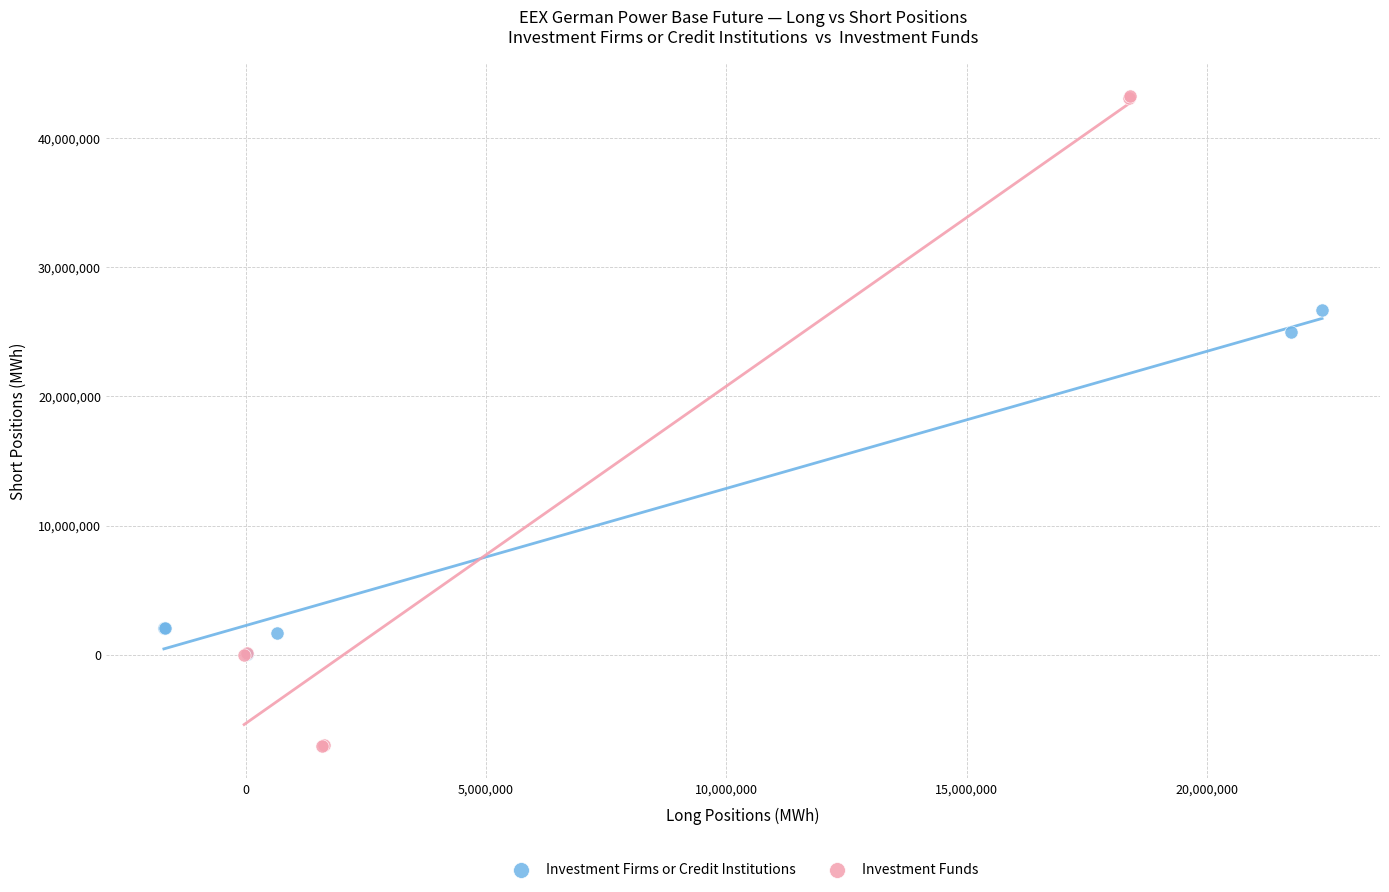

What are all the series names shown in the legend?

Investment Firms or Credit Institutions, Investment Funds